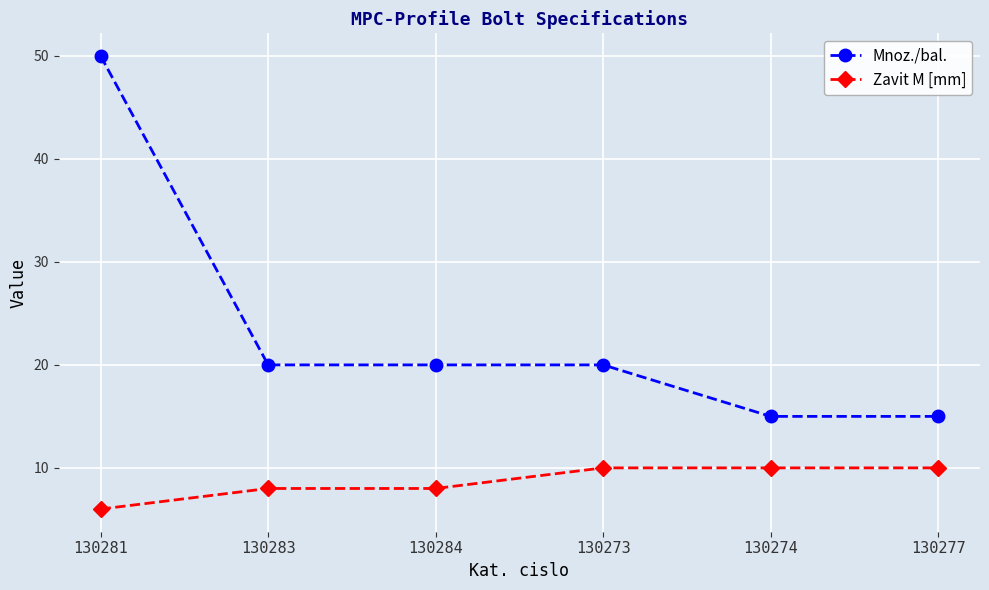

Is the value of Mnoz./bal. at 130281 greater than the value of Zavit M [mm] at 130277?

Yes